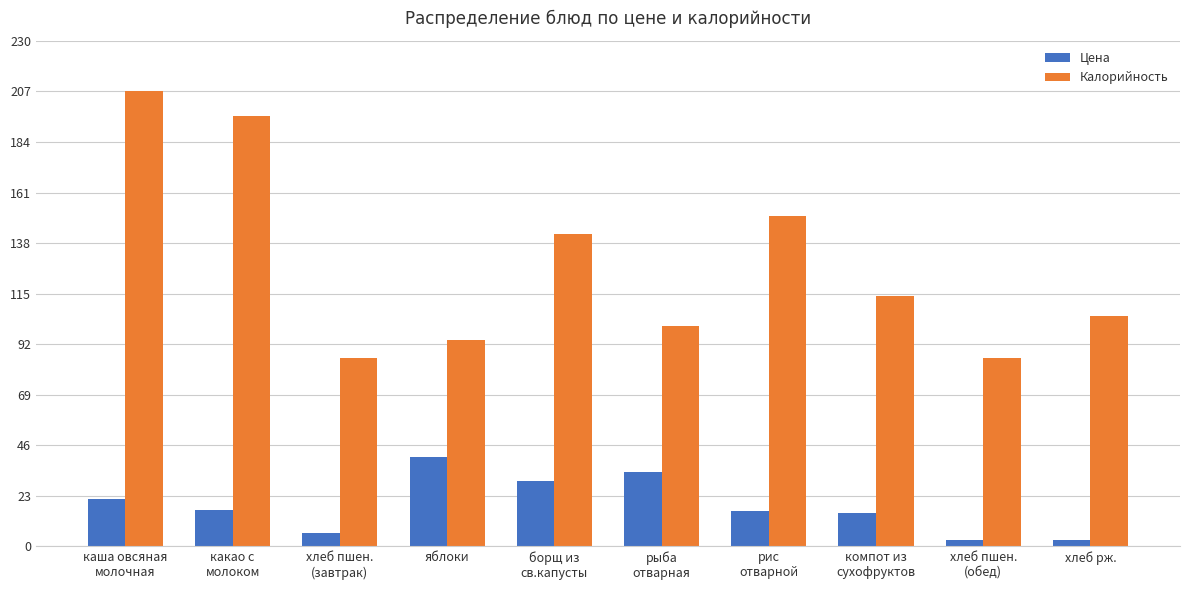

Count the number of data series in this chart.

2